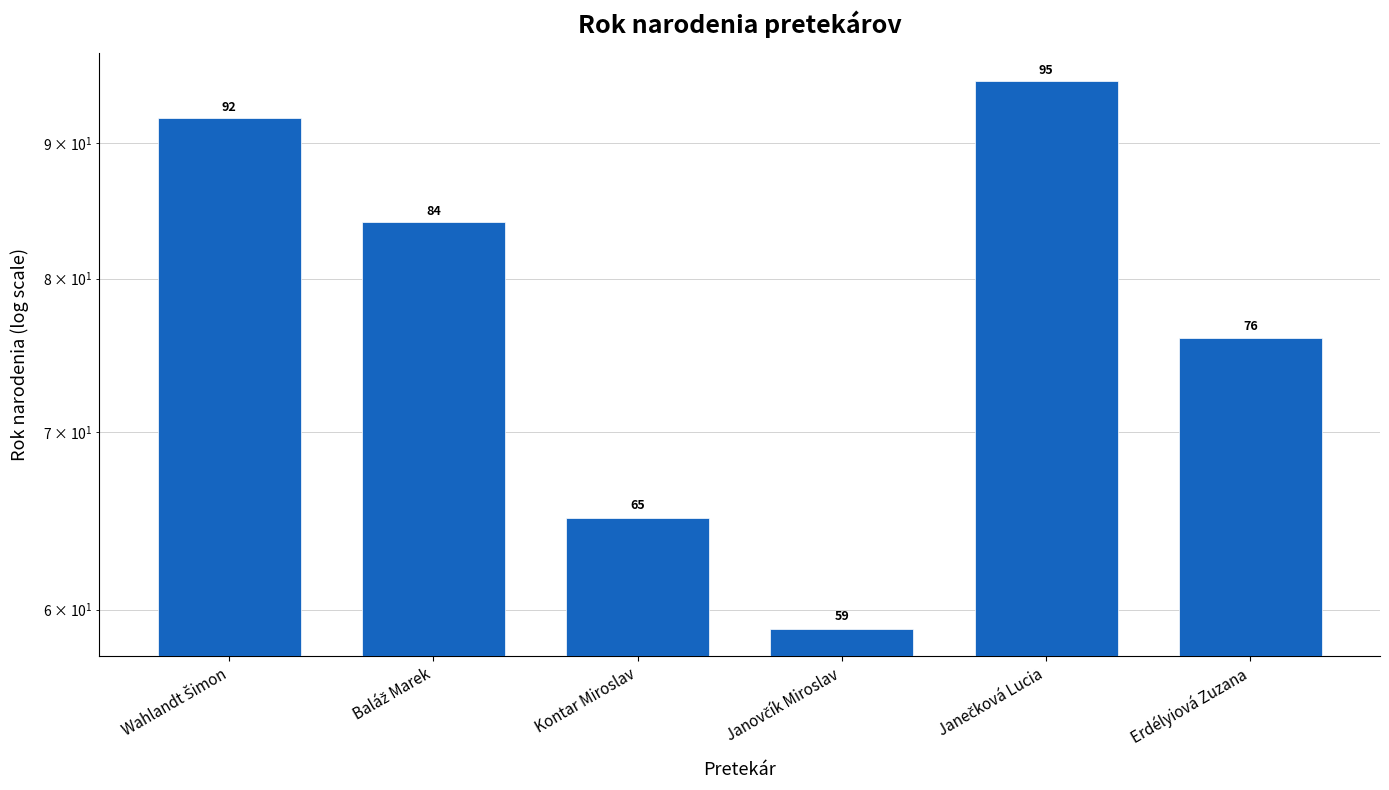

What is the average value?

78